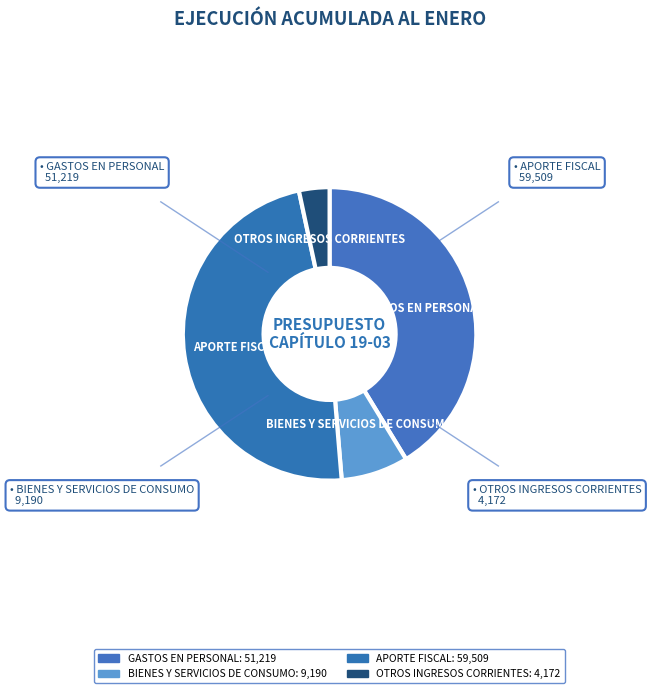

To the nearest percent, what is the difference between the largest and smallest slice percentages?

45%